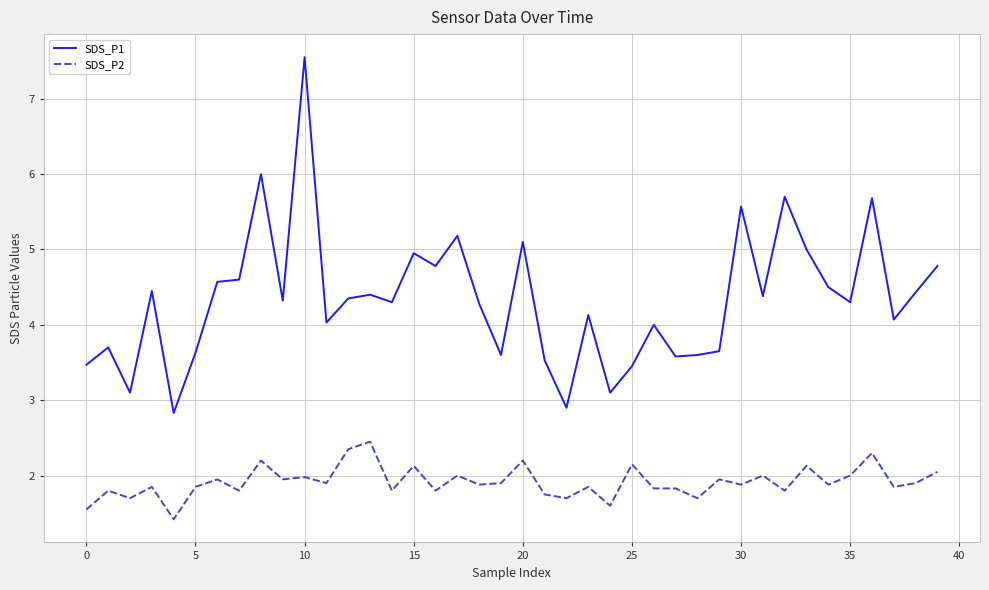

Rank the series by their average value, from lowest to highest.

SDS_P2, SDS_P1